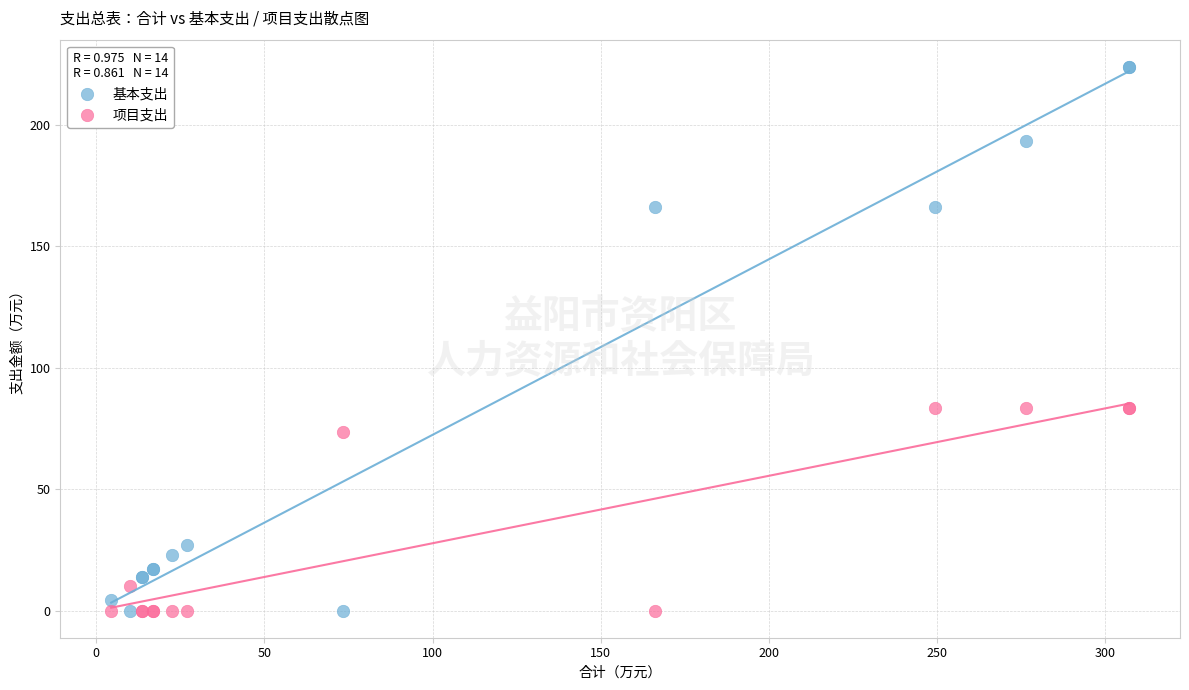

Which series has the largest Y range (max minus min)?

基本支出